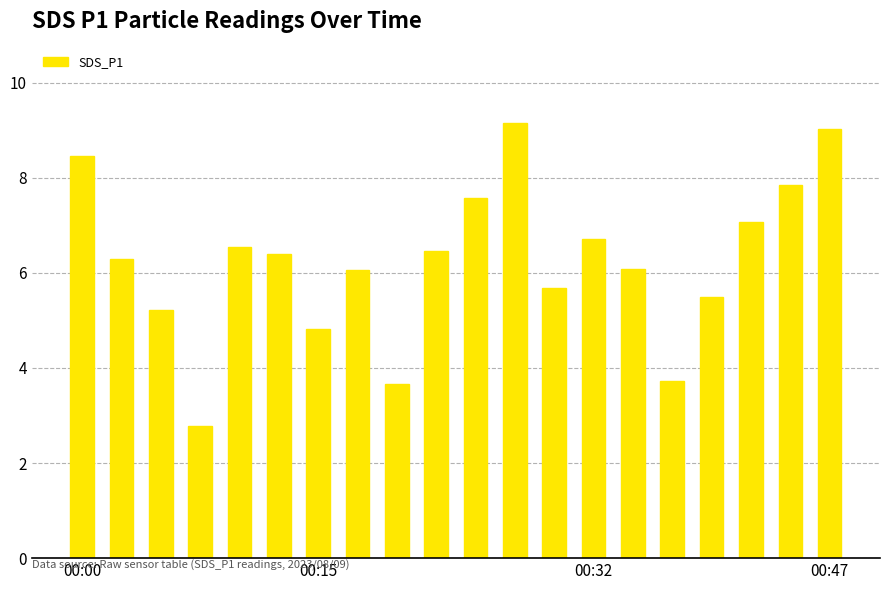

What is the difference between the maximum and minimum values?

6.4